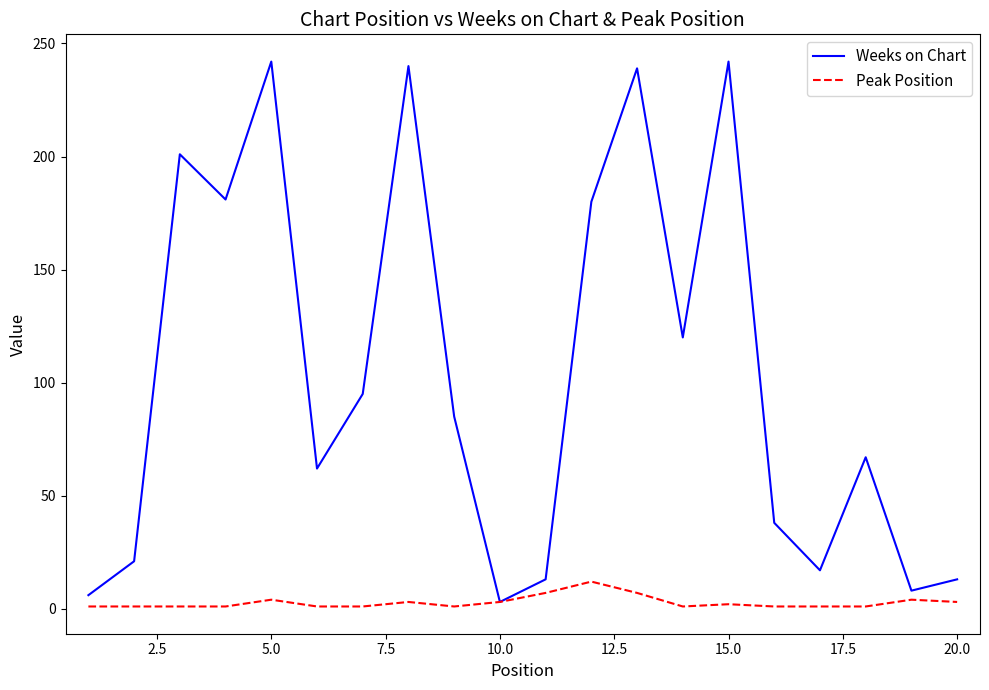

How many interior local valleys does the Weeks on Chart series have?

6